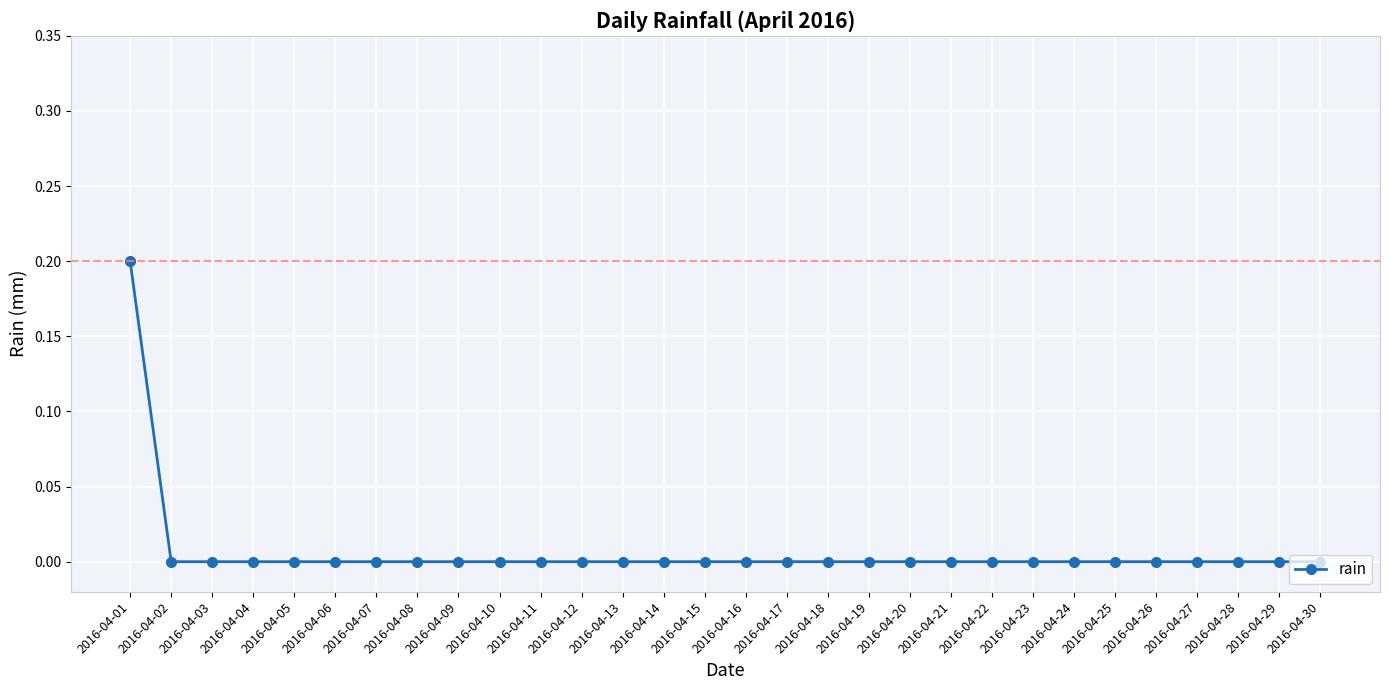

The chart shows a value of 0.1 at 2016-04-04. True or false?

False